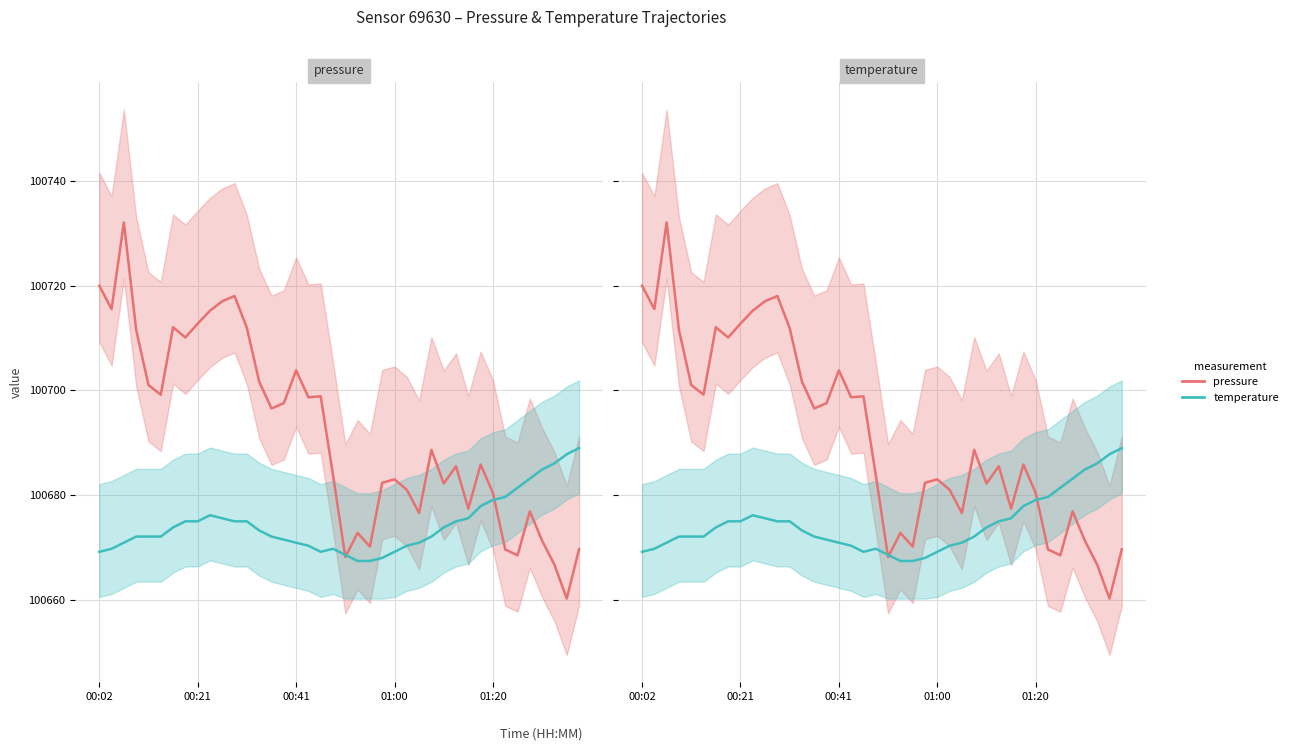

How many interior local peaks does the pressure series have?

11